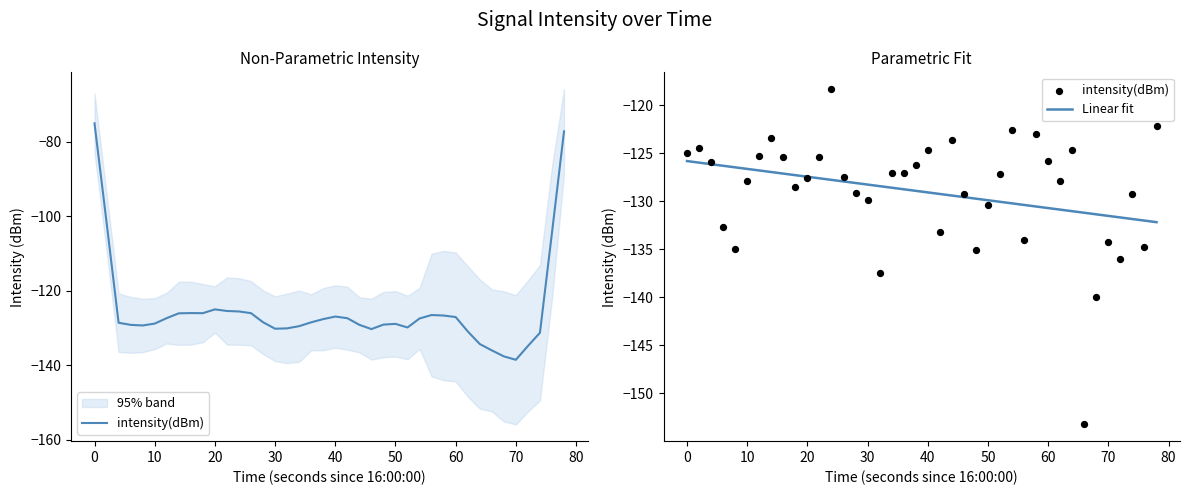

What is the maximum value for Linear fit?

-125.8